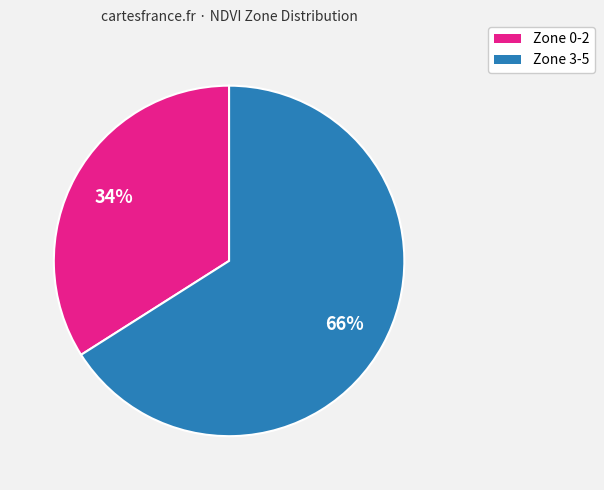

To the nearest percent, what is the difference between the largest and smallest slice percentages?

32%